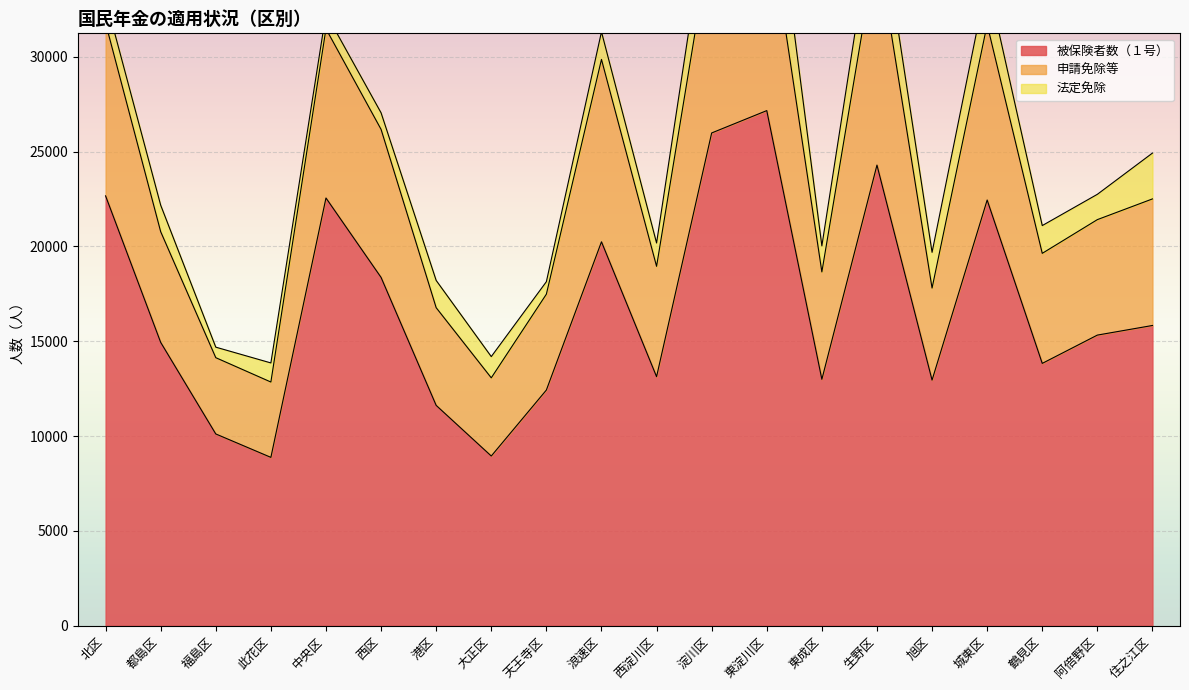

What is the label of the 16th point from the right?

中央区